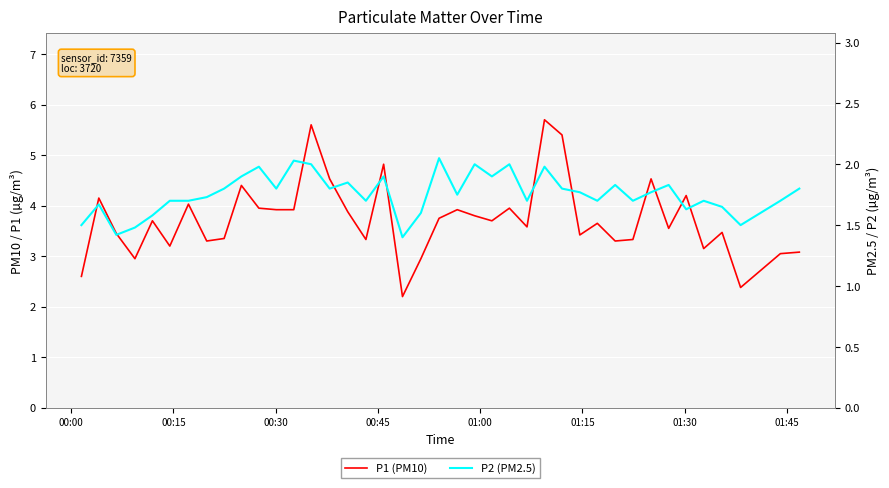

What is the value of the P2 (PM2.5) point at the 29th from the left?

1.8